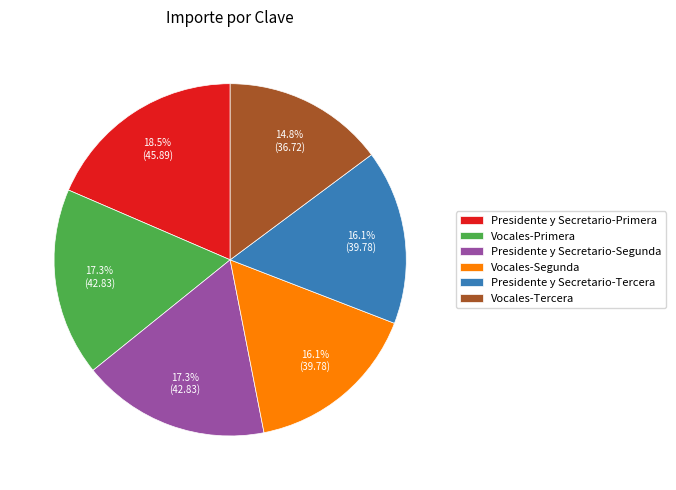

What is the ratio of the value at Vocales-Segunda to the value at Presidente y Secretario-Segunda?

0.9